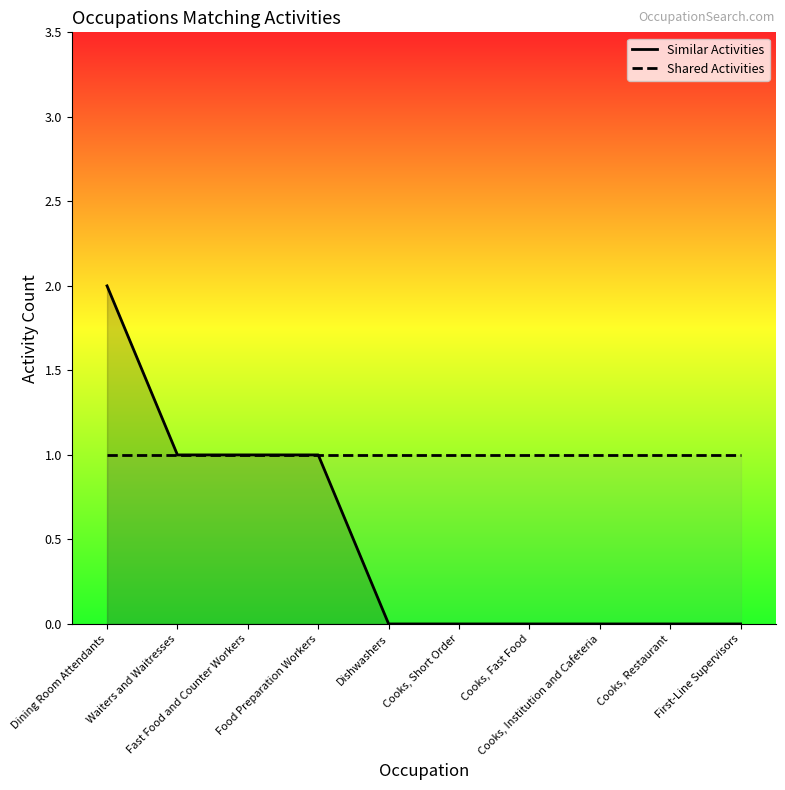

Where is Similar Activities nearest to the value 1?

Waiters and Waitresses